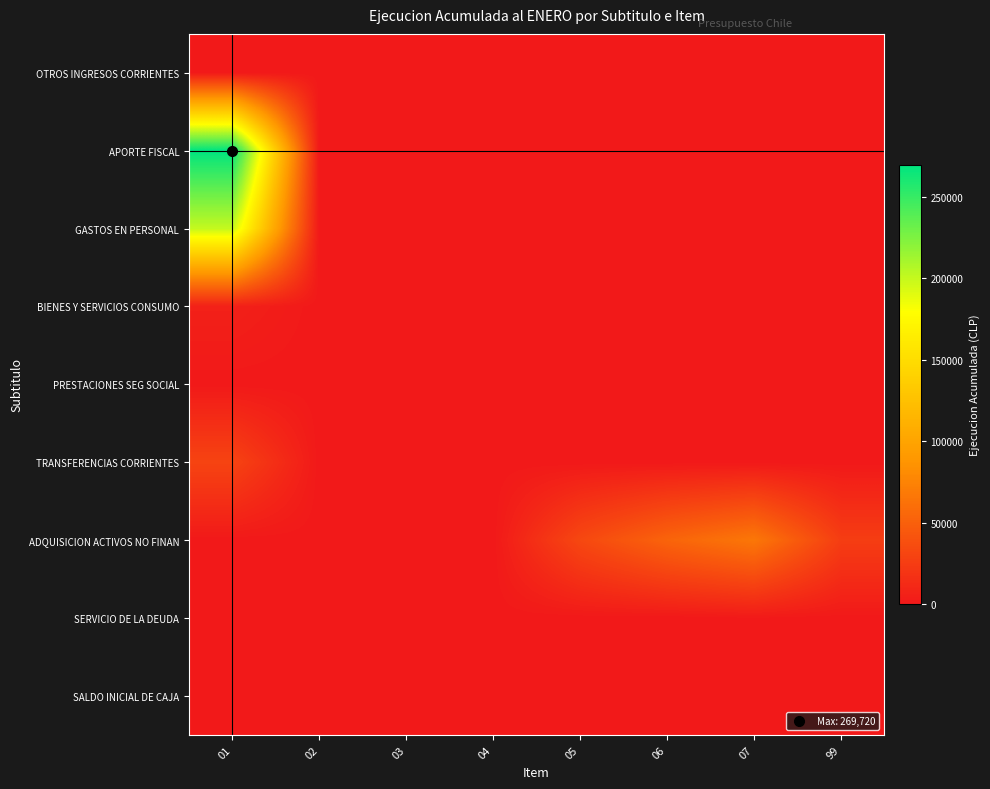

What is the spread (max minus min) of values at 06?

53045